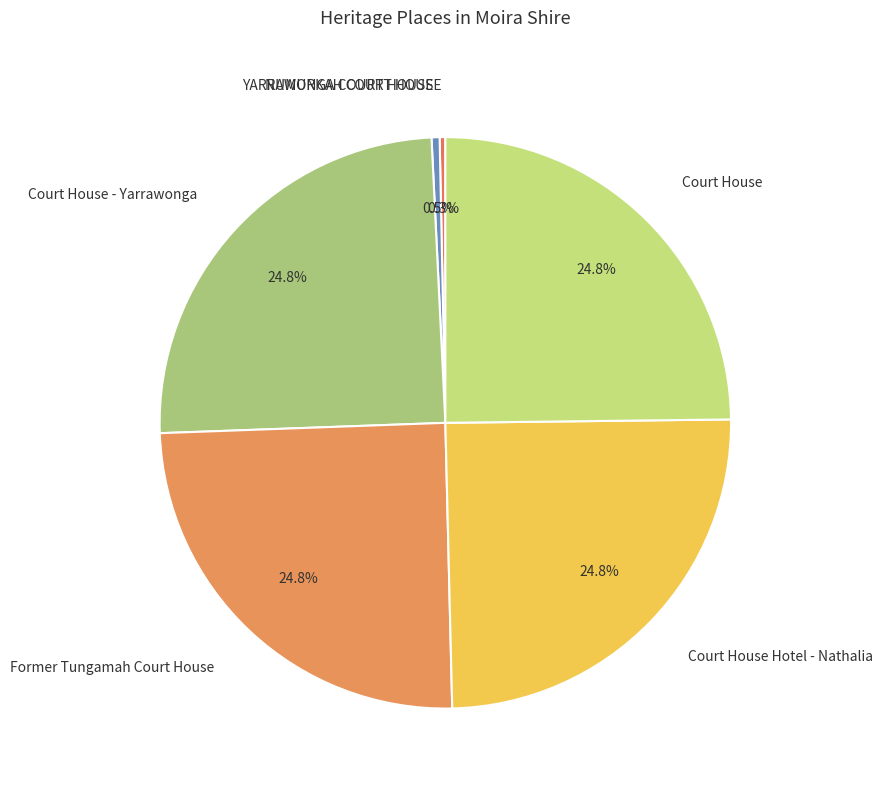

The Former Tungamah Court House slice represents 34% of the pie. True or false?

False